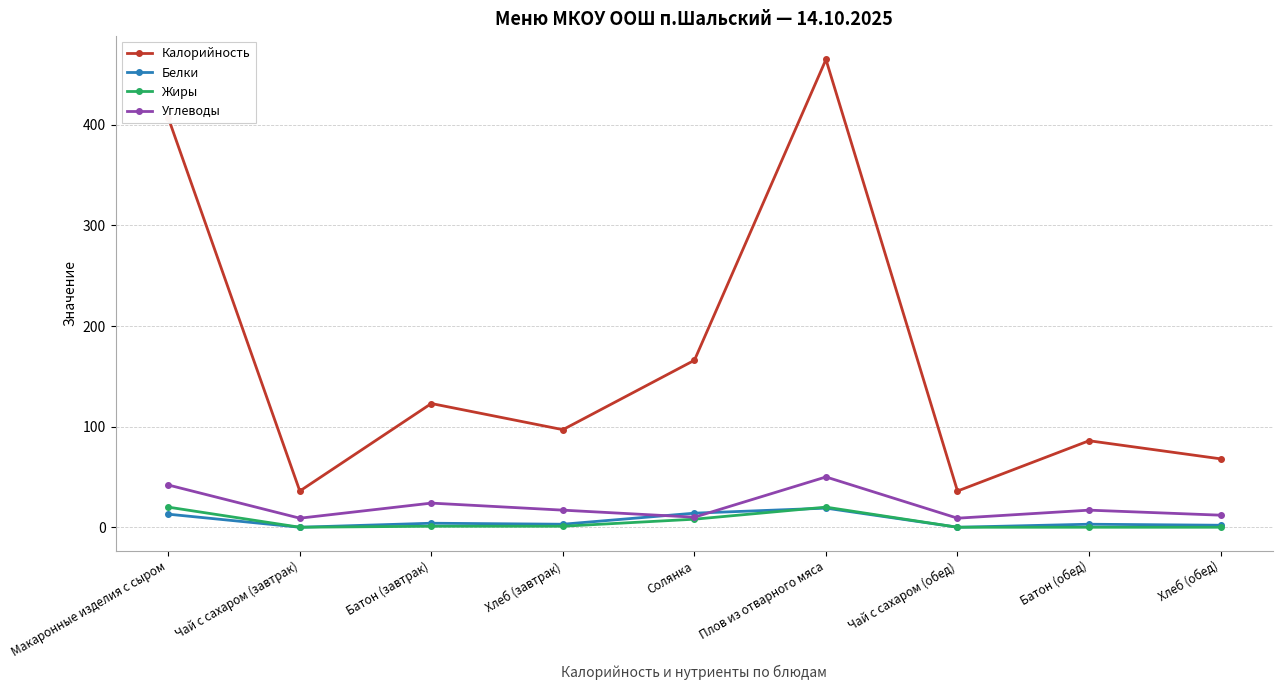

At which category does Углеводы reach its first local valley?

Чай с сахаром (завтрак)